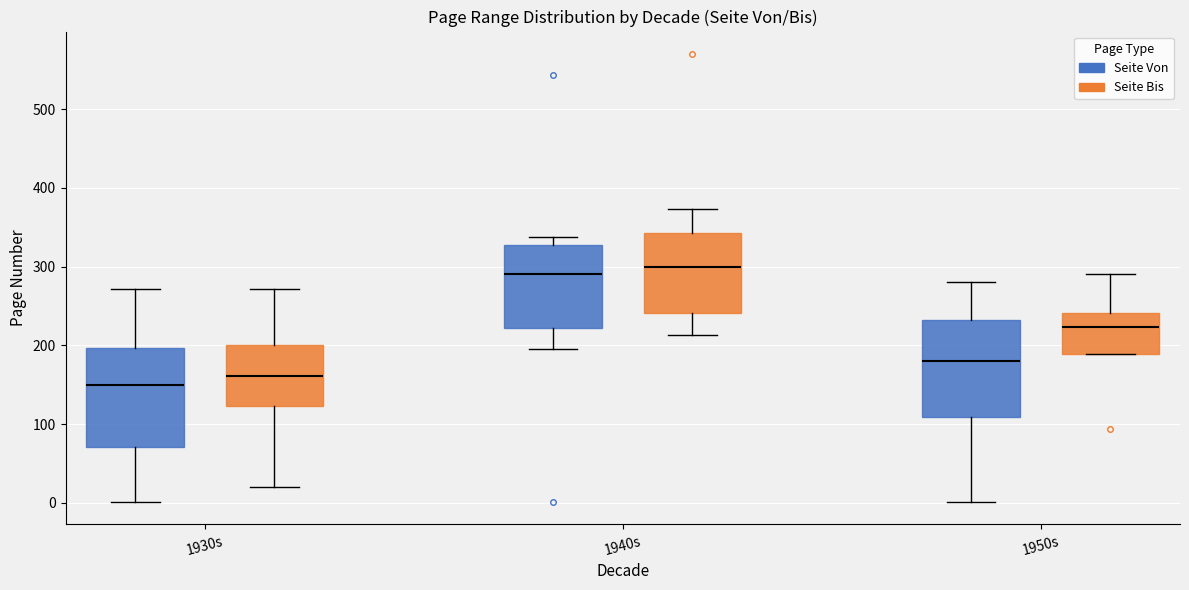

Which box's median line is the lowest?

1930s (Seite Von)